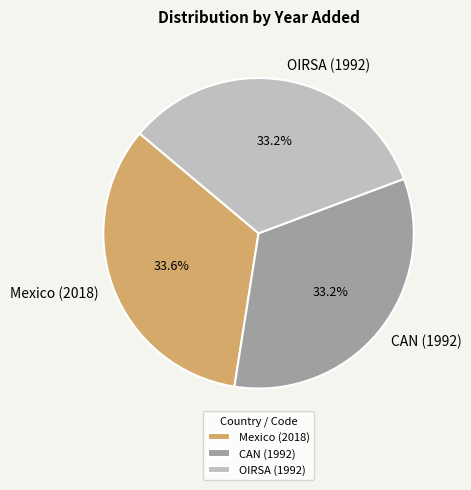

To the nearest percent, what portion does OIRSA (1992) represent?

33%